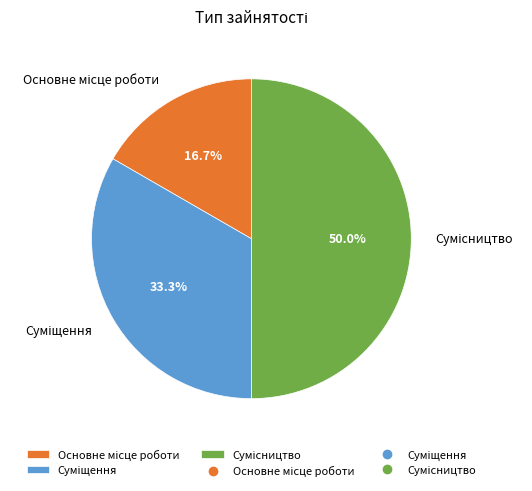

How many segments does this pie chart have?

3